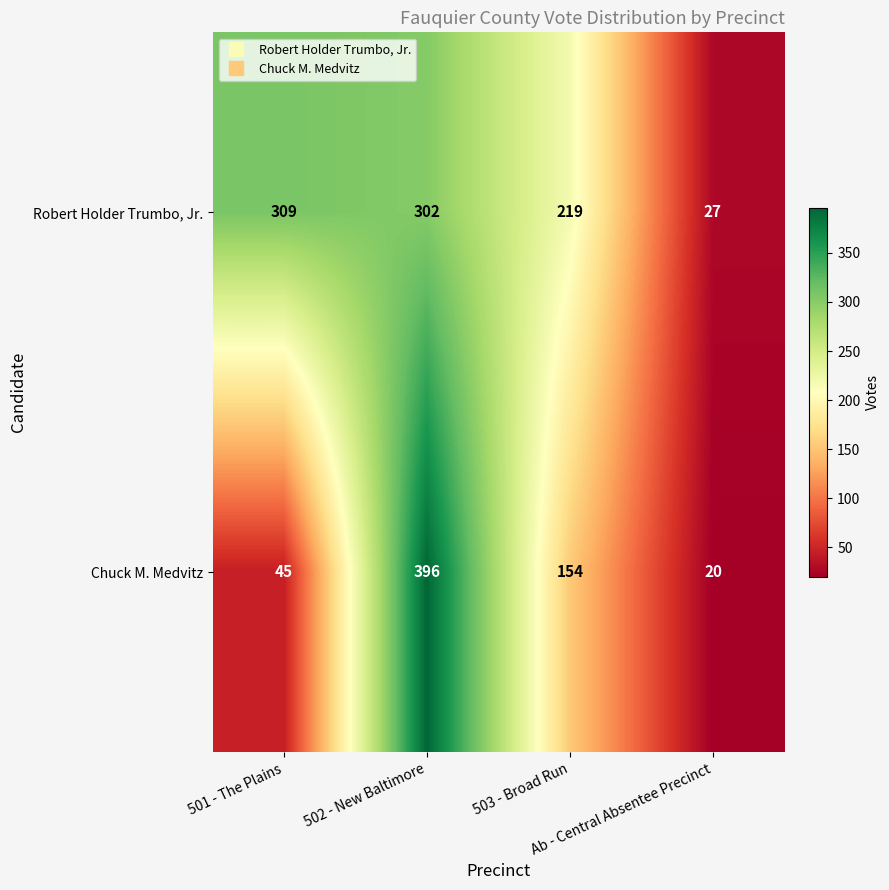

Between 501 - The Plains and 503 - Broad Run, which series saw the biggest shift?

Chuck M. Medvitz